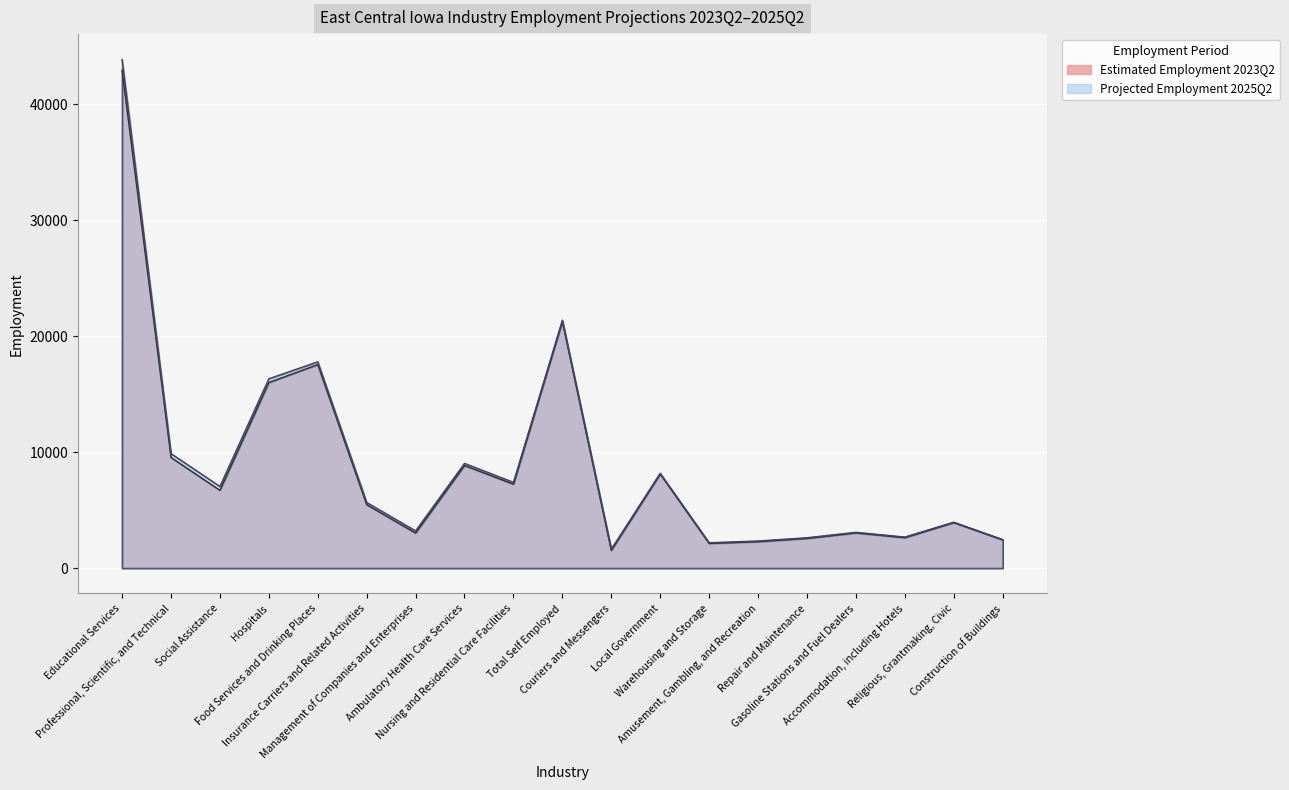

What is the spread (max minus min) of values at Local Government?

70